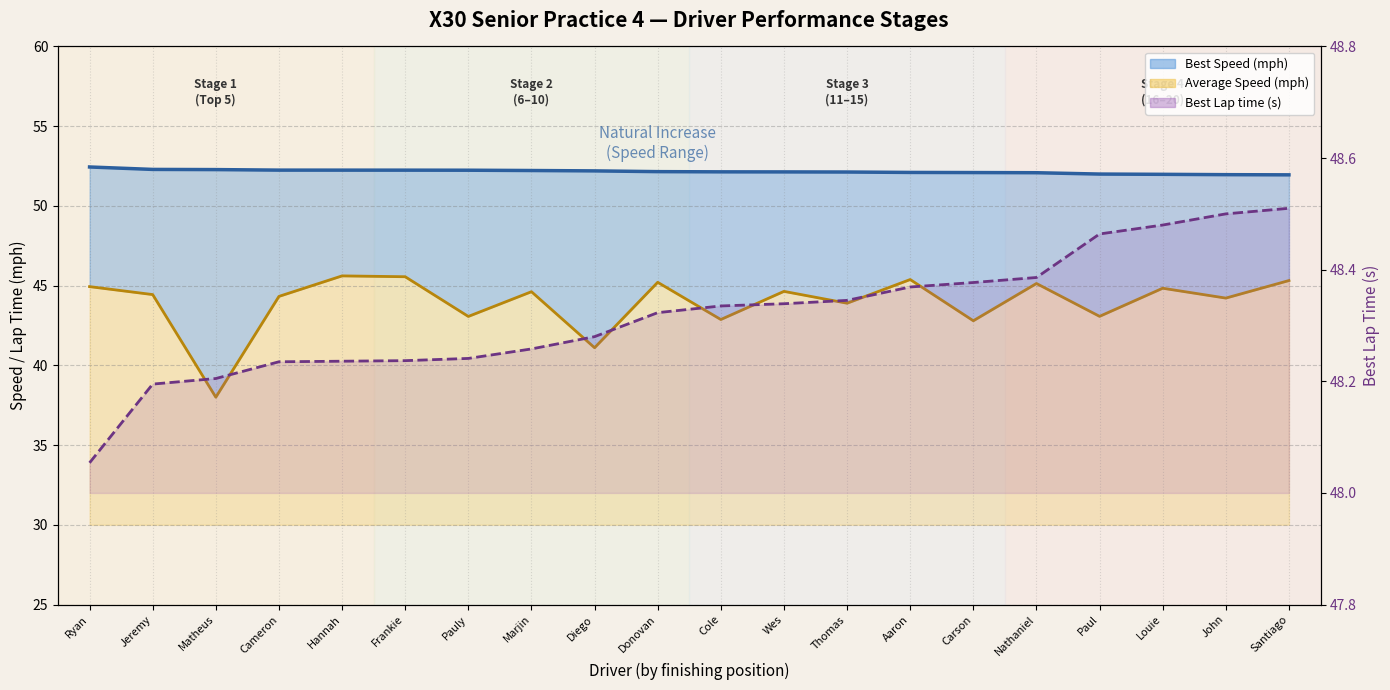

Where is Average Speed nearest to the value 41?

Diego